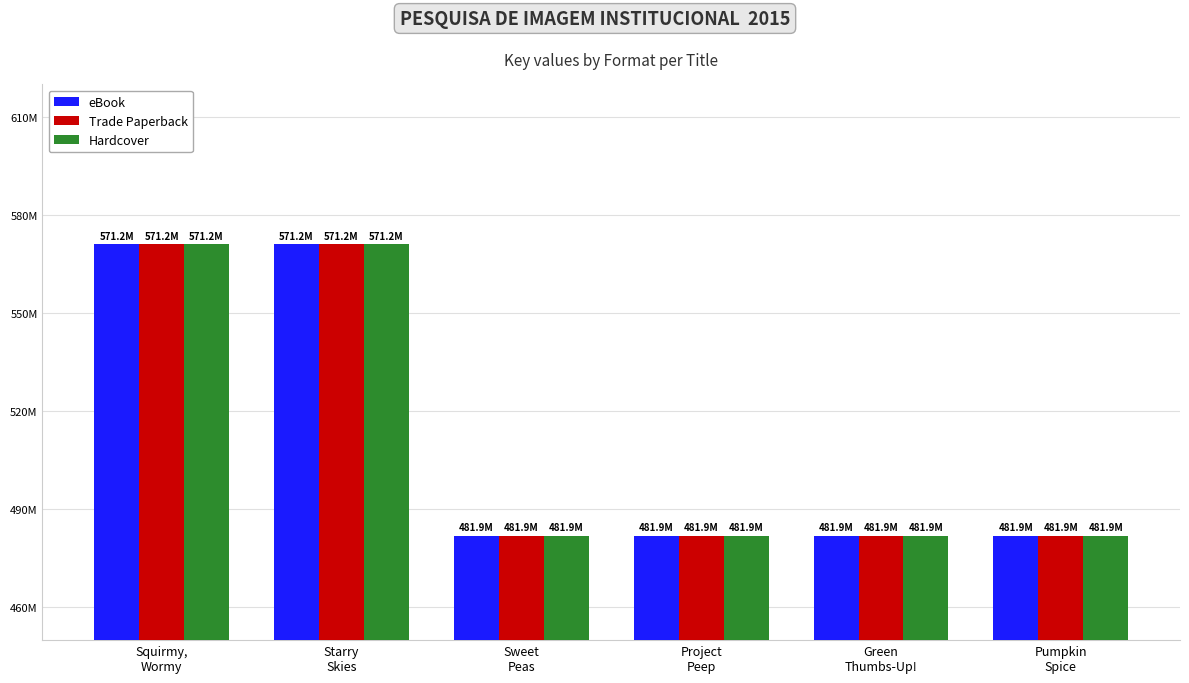

What are all the series names shown in the legend?

eBook, Trade Paperback, Hardcover